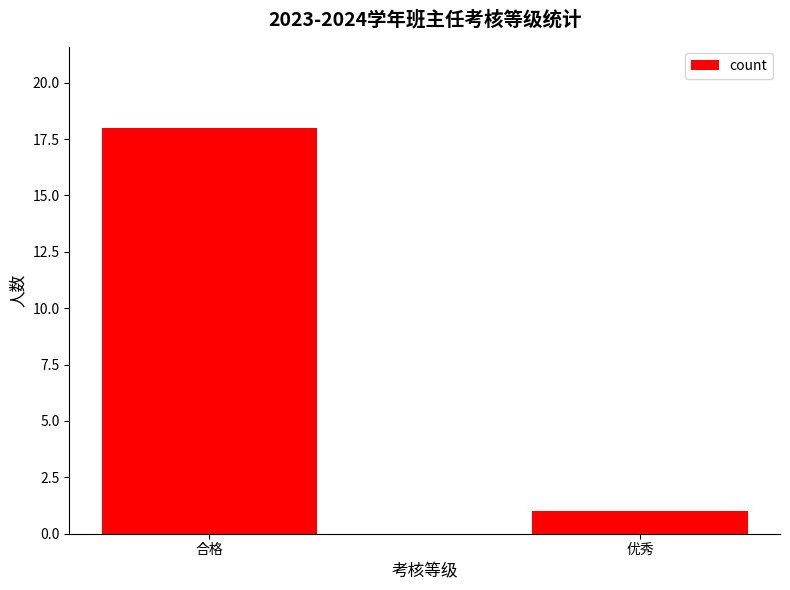

How many distinct data groups are displayed?

1